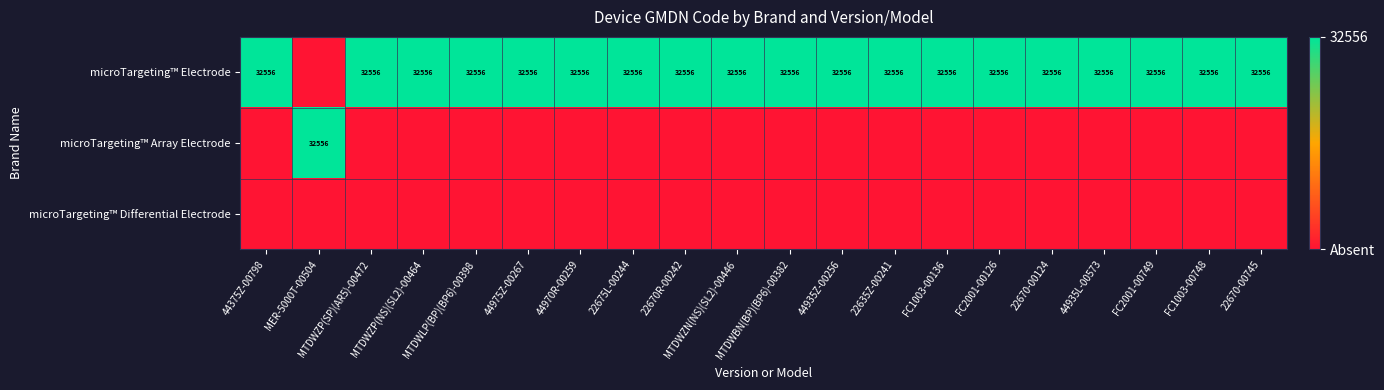

True or false: microTargeting™ Array Electrode has a value of -1 at 44935L-00573.

False